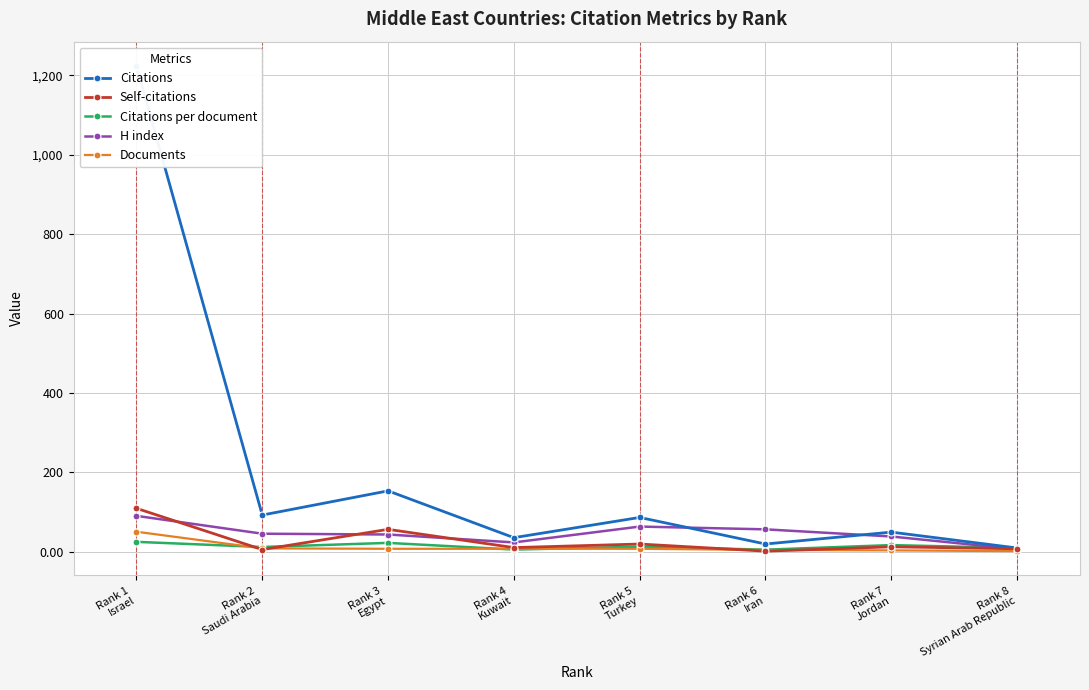

What are all the series names shown in the legend?

Citations, Self-citations, Citations per document, H index, Documents